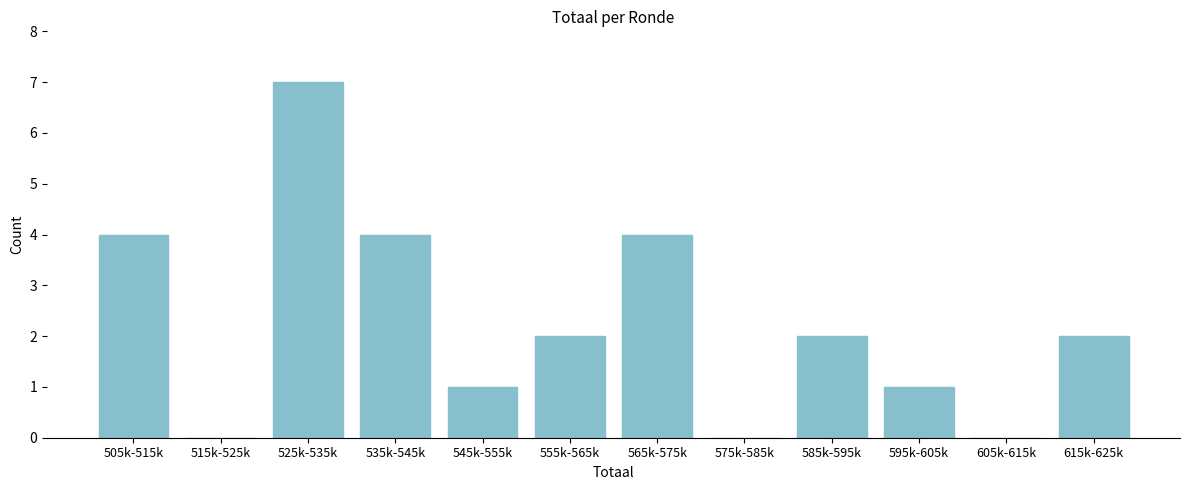

Reading left to right, transcribe all the data shown in this chart.

505k-515k=4	515k-525k=0	525k-535k=7	535k-545k=4	545k-555k=1	555k-565k=2	565k-575k=4	575k-585k=0	585k-595k=2	595k-605k=1	605k-615k=0	615k-625k=2